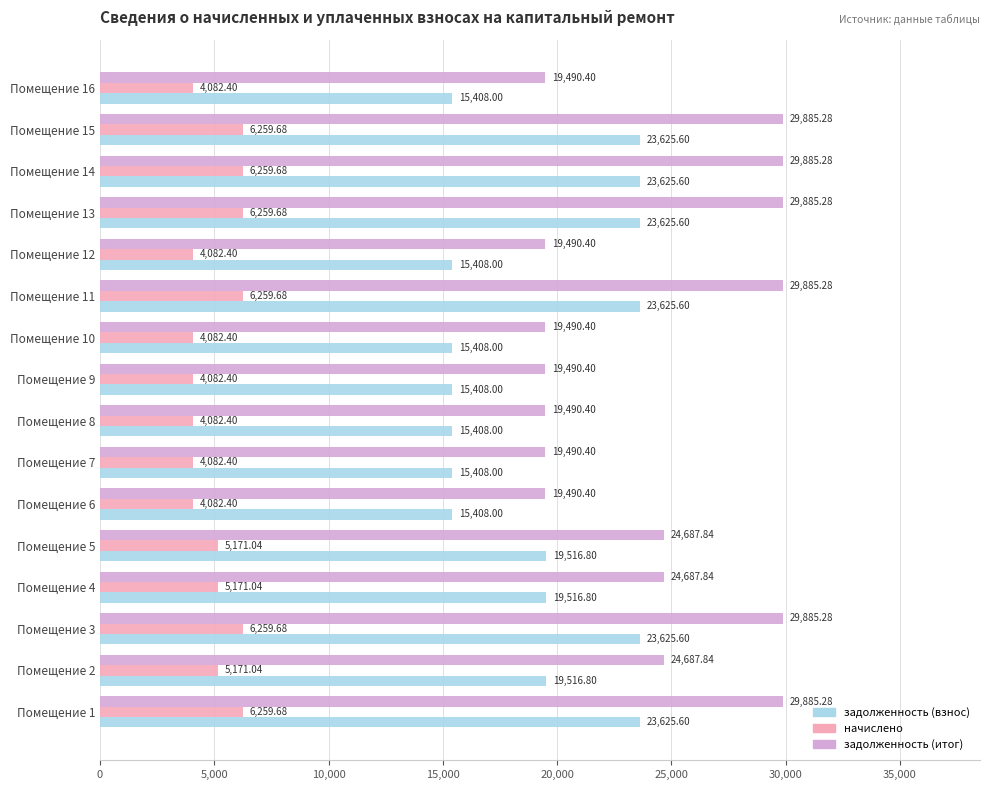

List the series in order of their overall mean, lowest first.

начислено, задолженность (взнос), задолженность (итог)